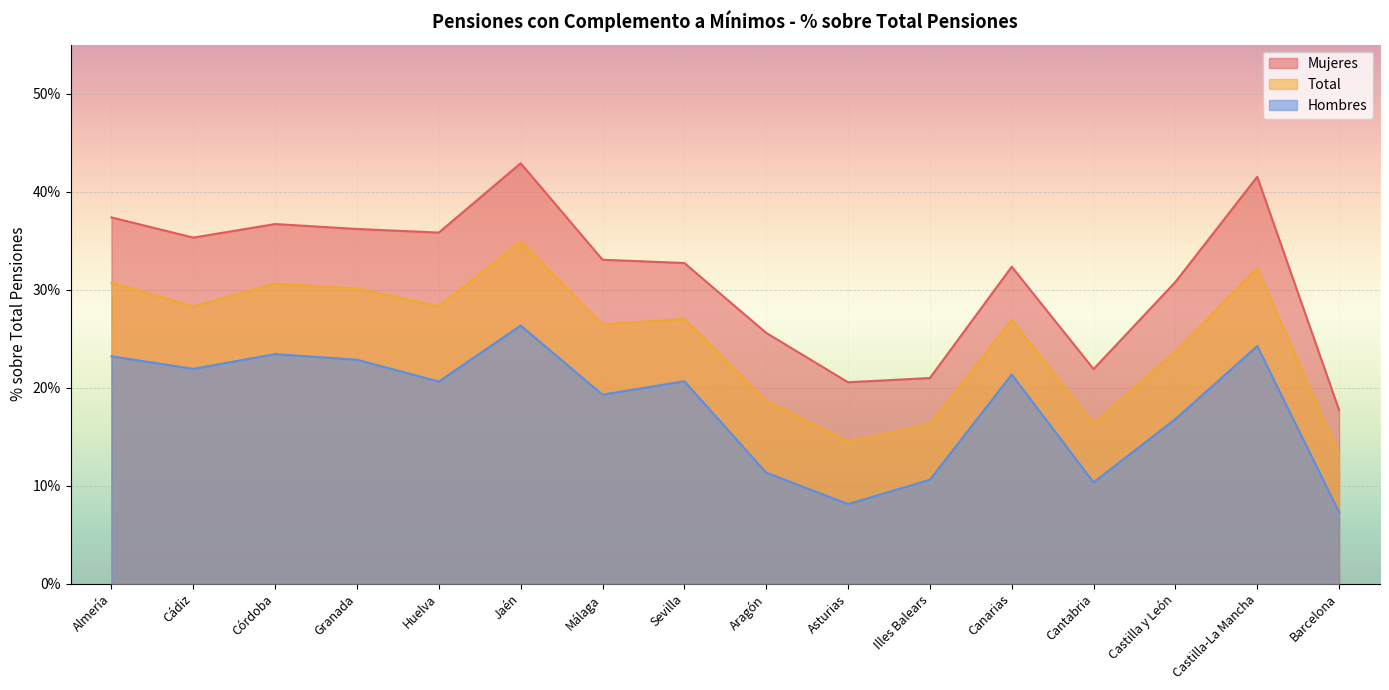

The value of Hombres at Canarias is 0.2. True or false?

True